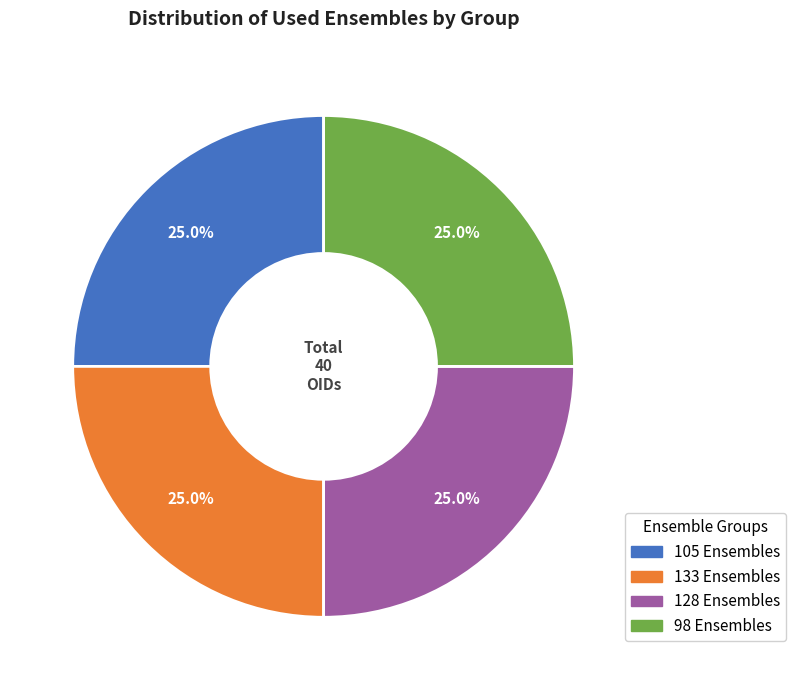

Does any single category account for the majority?

No